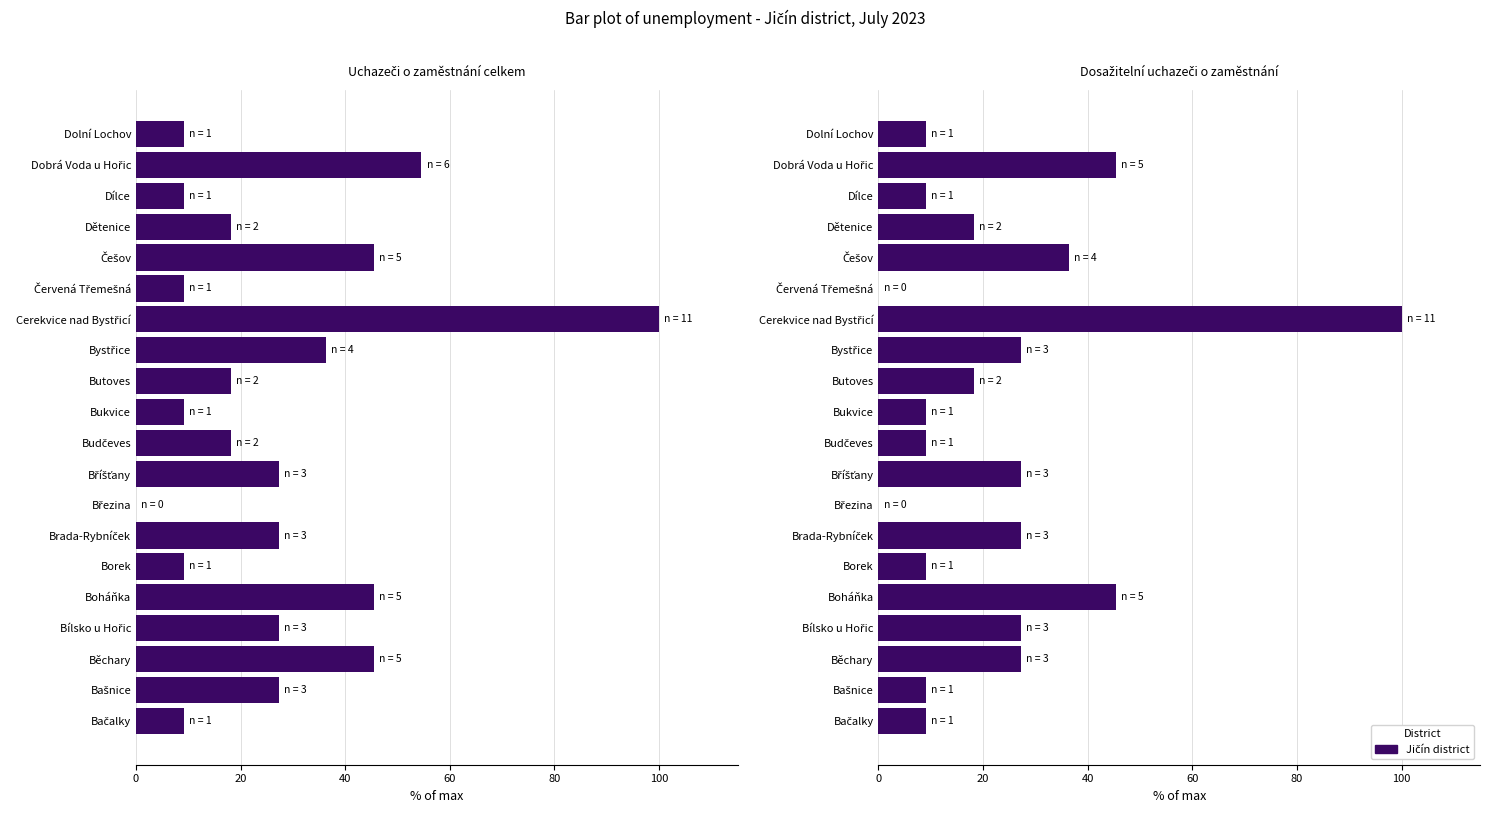

How many bars are there in total?

40